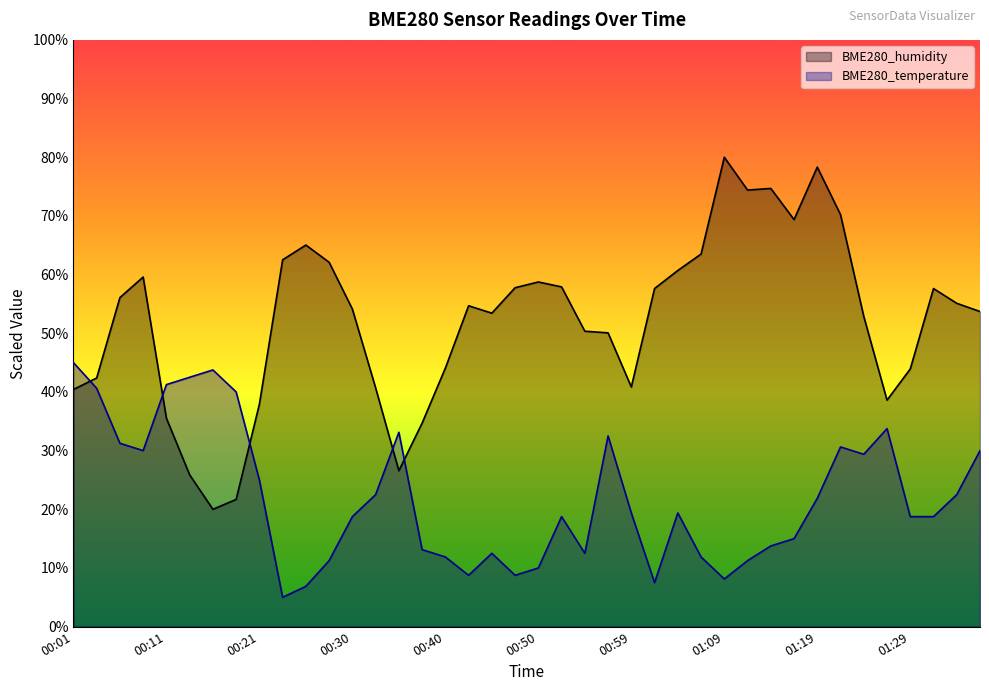

What position from the right is 01:19?

8